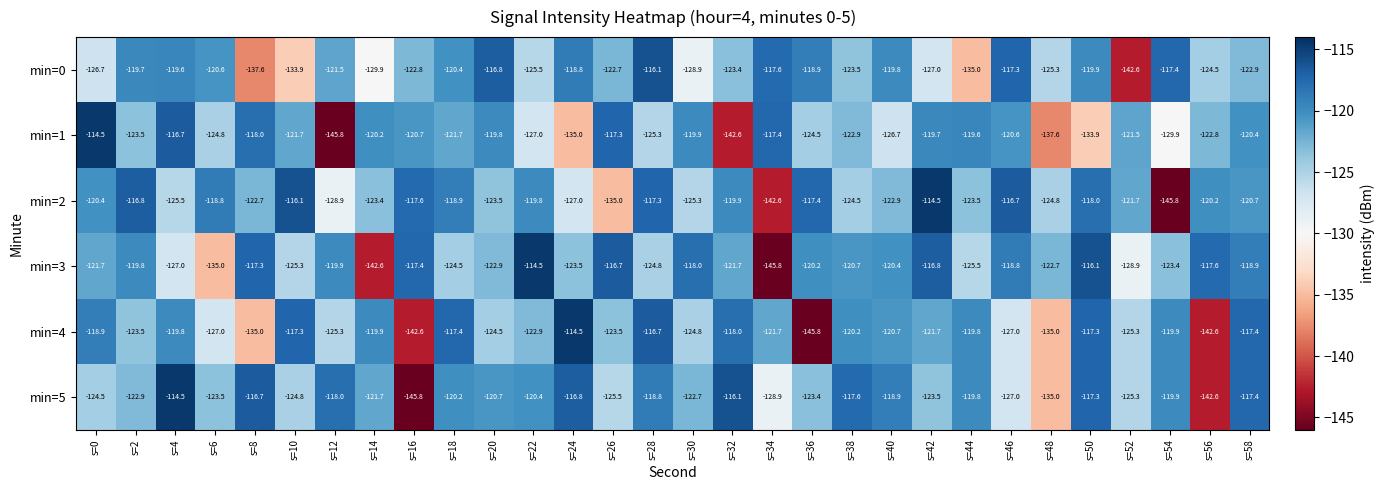

Is it true that min=2 equals -118.0 at s=50?

True